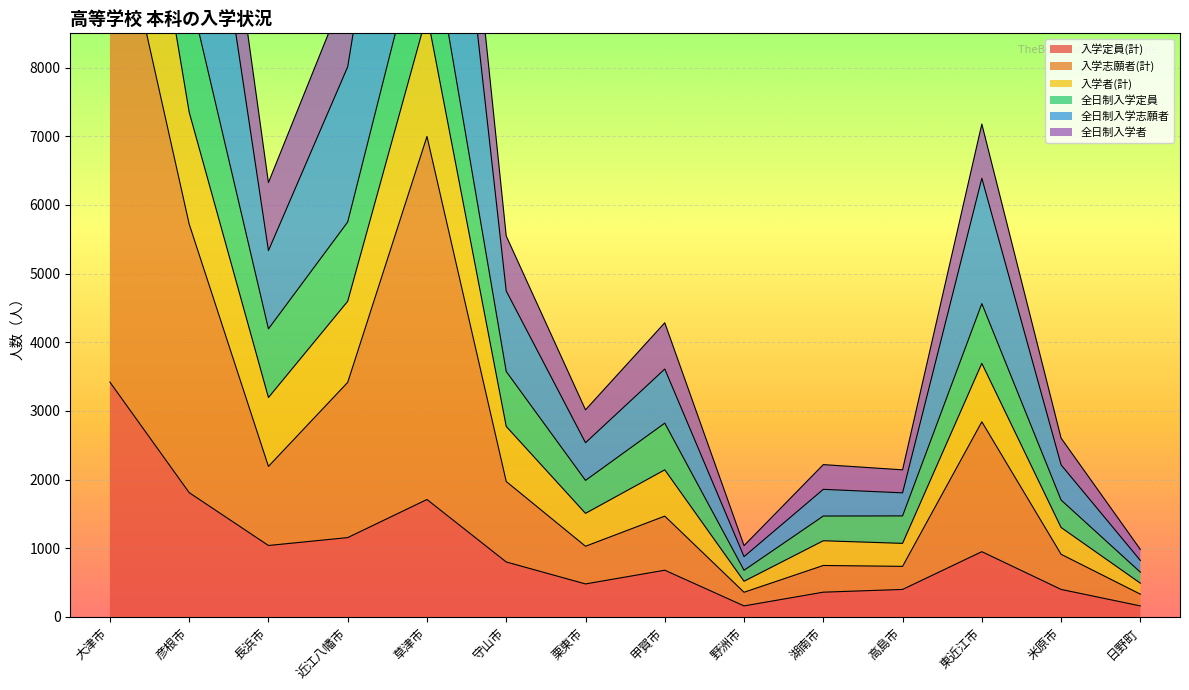

The value of 入学定員(計) at 守山市 is 1184. True or false?

False